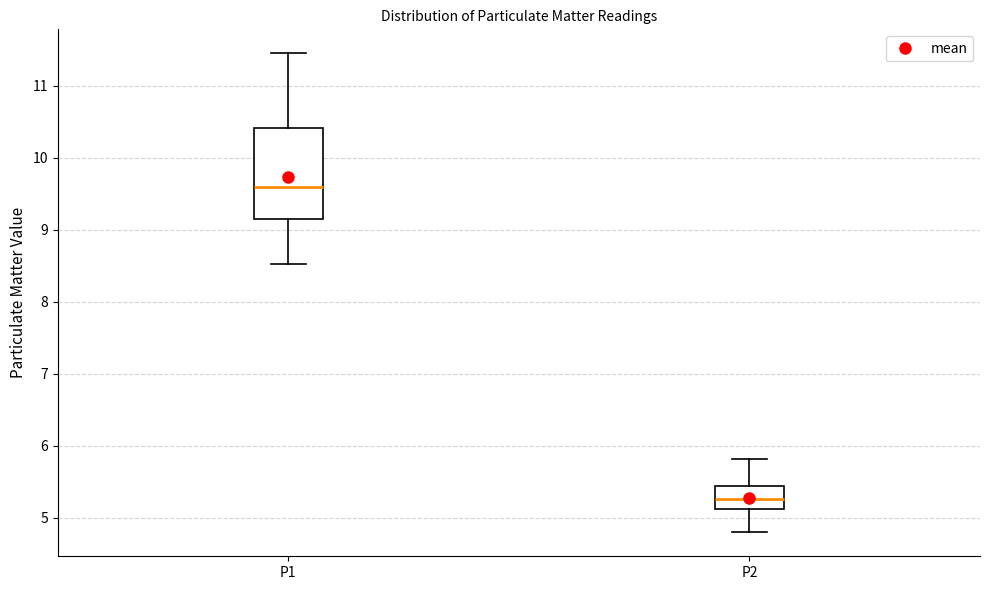

Which box is the tallest, from its lower edge to its upper edge?

P1